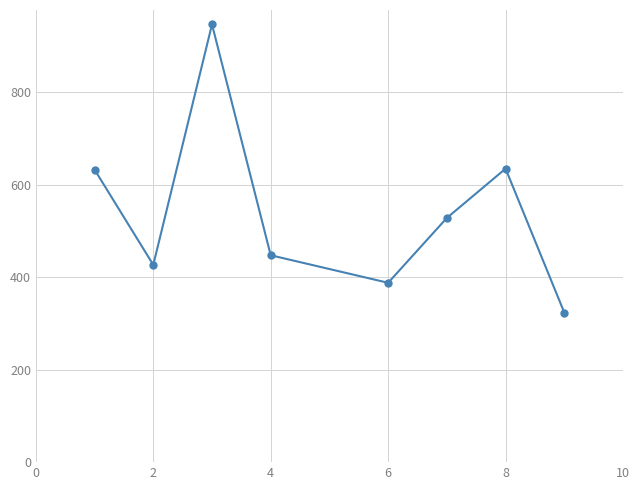

How many series are shown in this chart?

1